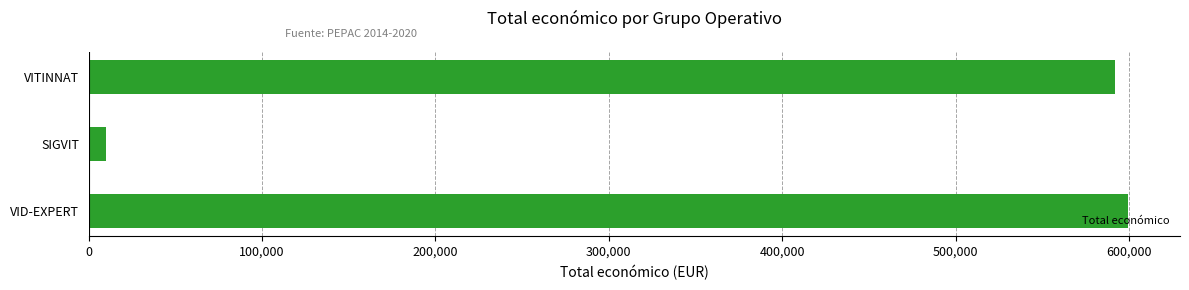

What is the minimum value shown in the chart?

10000